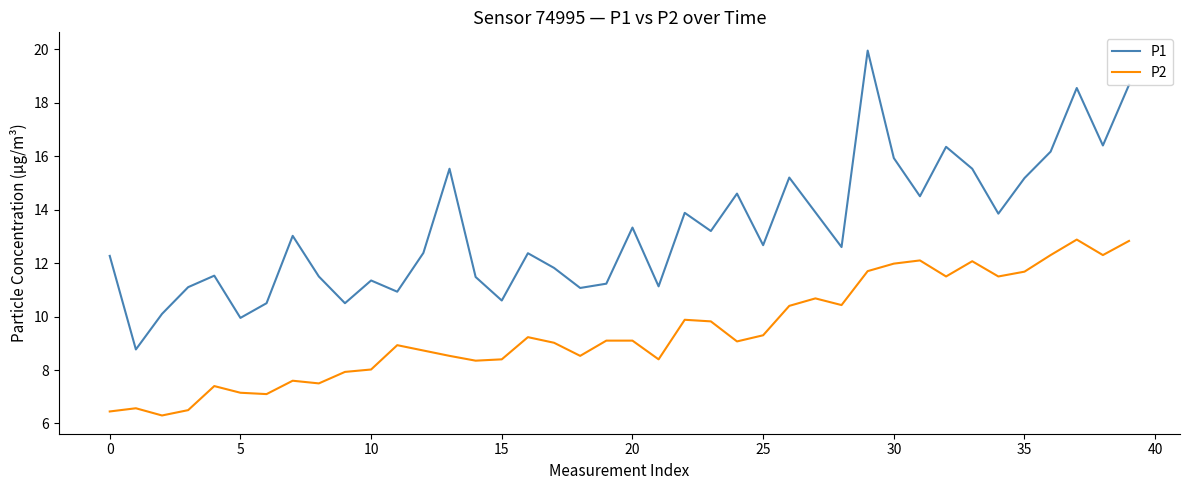

True or false: P2 and P1 cross at least once.

False